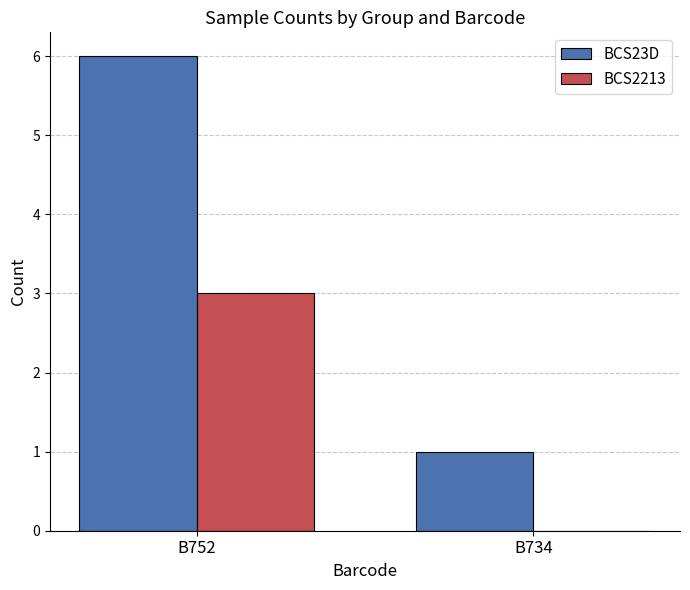

Which series has the widest spread of values?

BCS23D